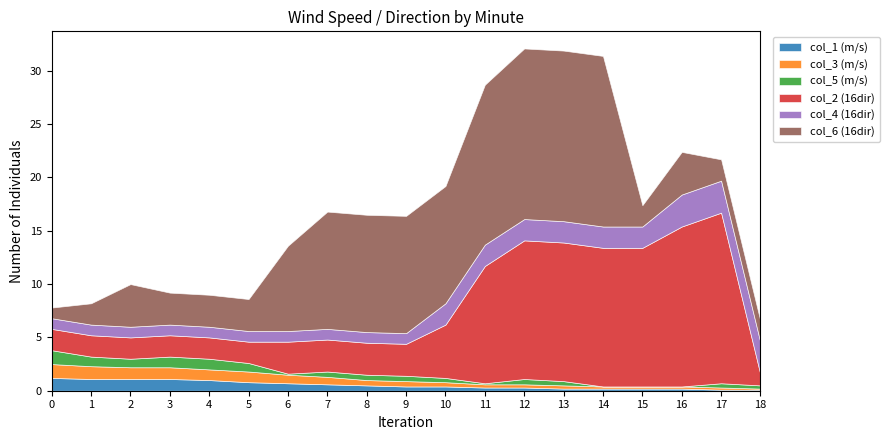

Which series has the largest range (max minus min)?

col_2